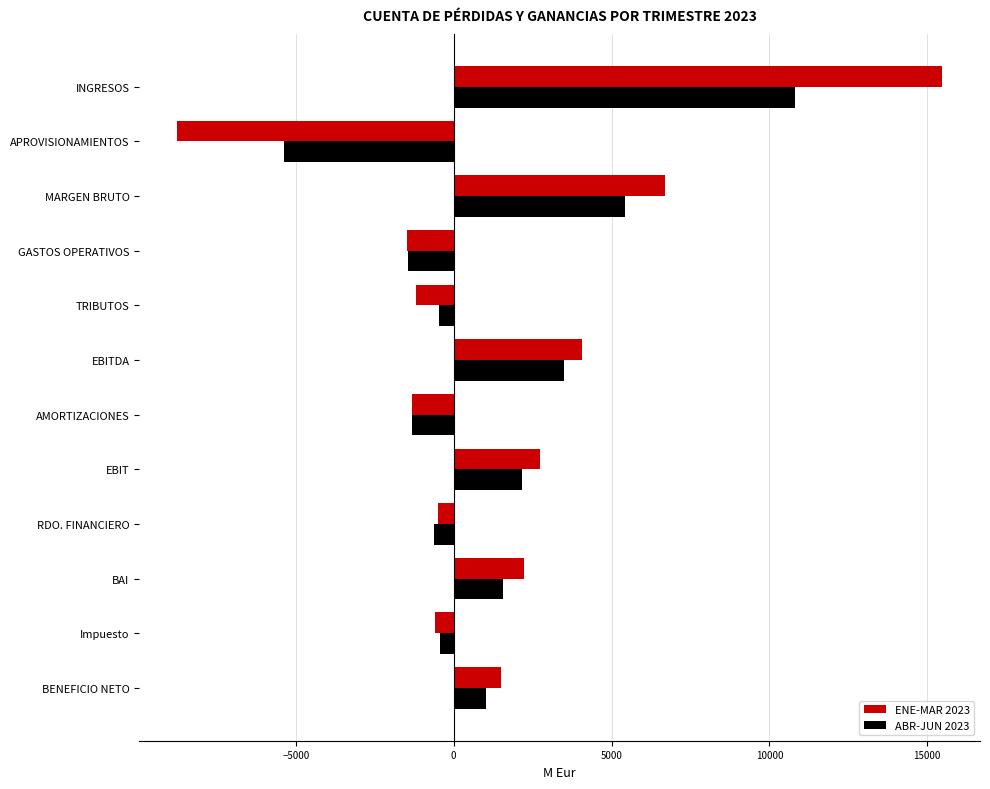

Rank the series by their maximum value, from highest to lowest.

ENE-MAR 2023, ABR-JUN 2023